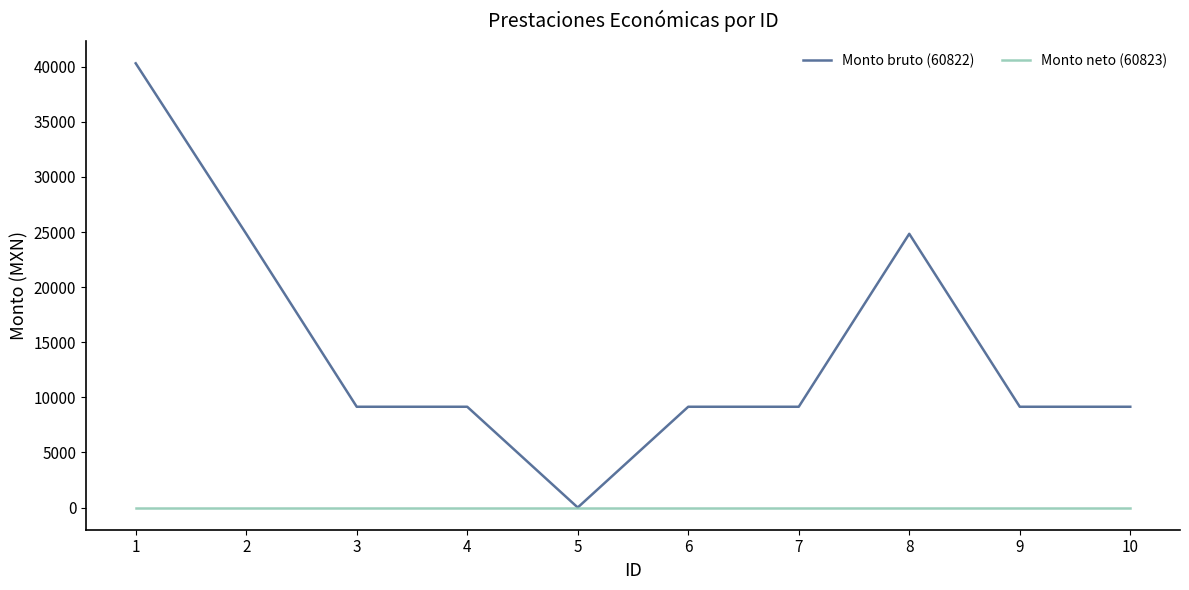

Reading right to left, extract all data points from this chart.

Monto bruto (60822): 10=9143.5	9=9143.5	8=24838.0	7=9143.5	6=9143.5	5=0.0	4=9143.5	3=9143.5	2=24838.0	1=40309.0
Monto neto (60823): 10=0.0	9=0.0	8=0.0	7=0.0	6=0.0	5=0.0	4=0.0	3=0.0	2=0.0	1=0.0